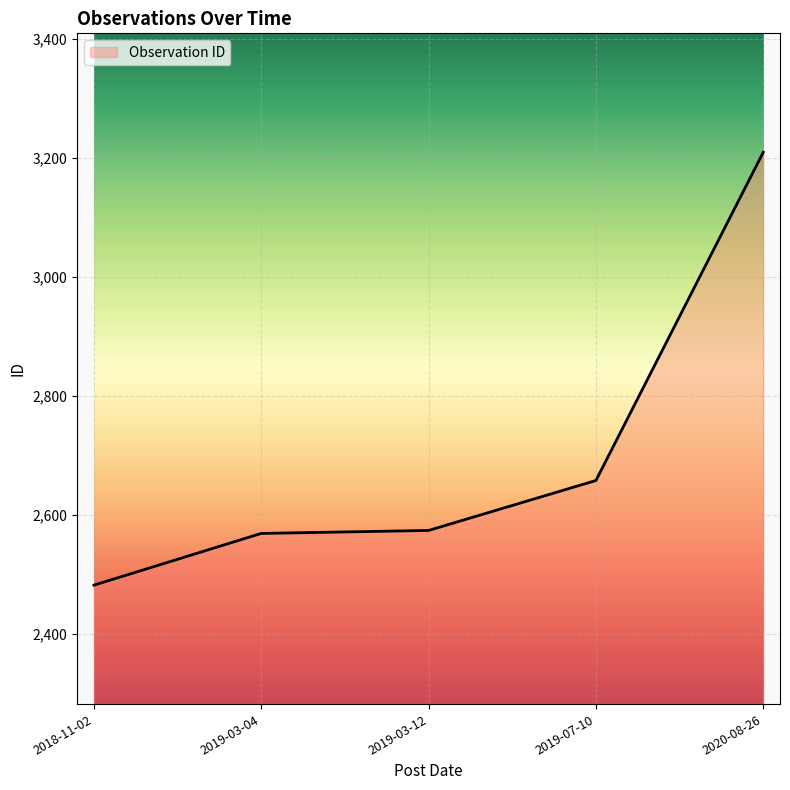

What is the average value?

2699